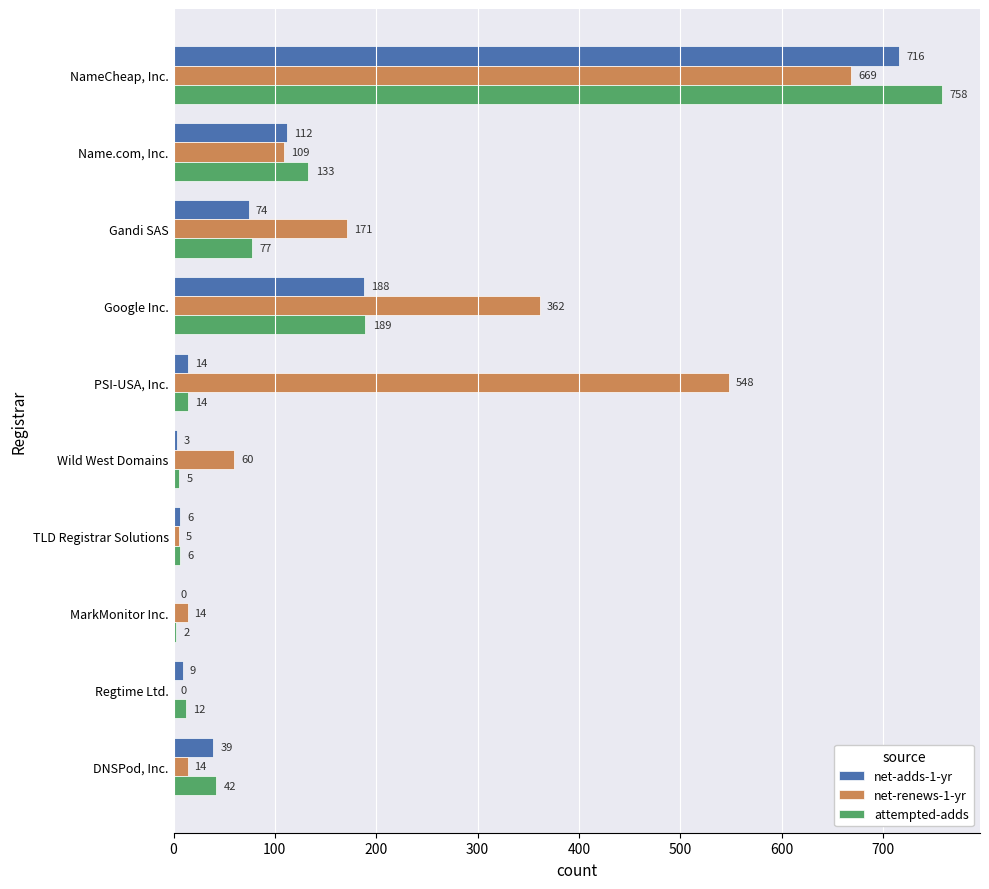

Which category has the highest value across all series?

NameCheap, Inc.